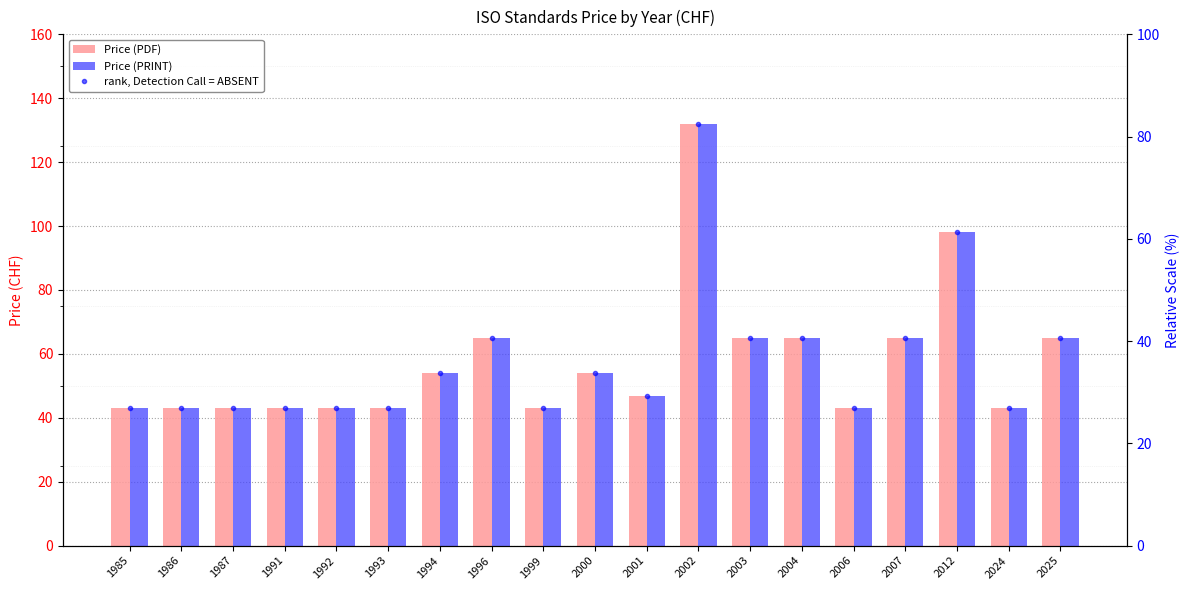

What is the highest value of the rank, Detection Call = ABSENT series?

82.5